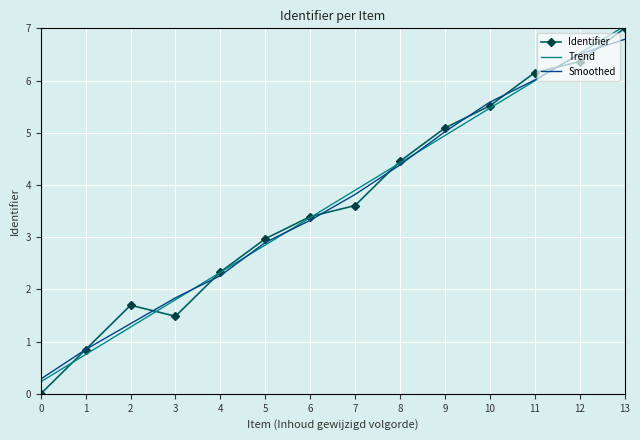

The Smoothed series shows 6.6 at 7. True or false?

False